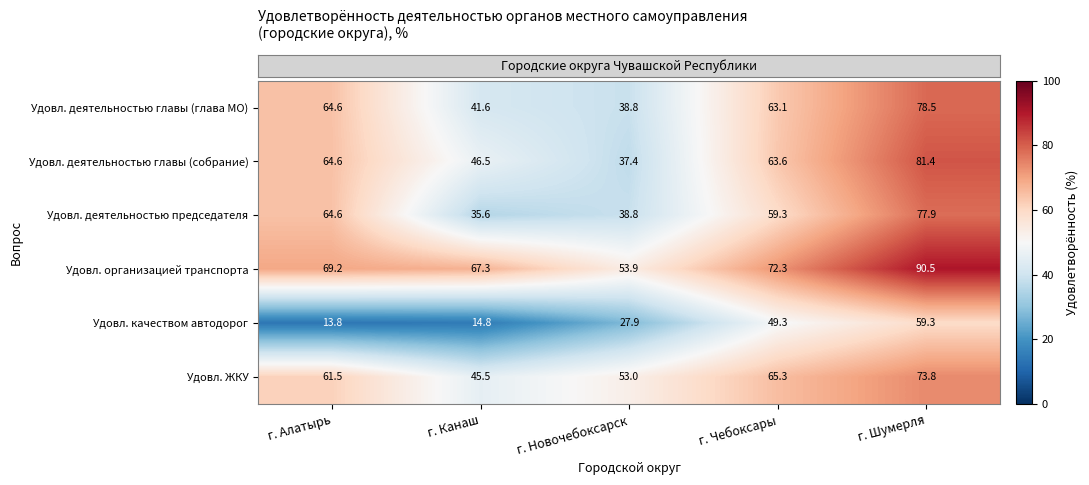

Reading right to left, what are all the values shown in this chart?

Удовл. деятельностью главы (глава МО): г. Шумерля=78.5	г. Чебоксары=63.1	г. Новочебоксарск=38.8	г. Канаш=41.6	г. Алатырь=64.6
Удовл. деятельностью главы (собрание): г. Шумерля=81.4	г. Чебоксары=63.6	г. Новочебоксарск=37.4	г. Канаш=46.5	г. Алатырь=64.6
Удовл. деятельностью председателя: г. Шумерля=77.9	г. Чебоксары=59.3	г. Новочебоксарск=38.8	г. Канаш=35.6	г. Алатырь=64.6
Удовл. организацией транспорта: г. Шумерля=90.5	г. Чебоксары=72.3	г. Новочебоксарск=53.9	г. Канаш=67.3	г. Алатырь=69.2
Удовл. качеством автодорог: г. Шумерля=59.3	г. Чебоксары=49.3	г. Новочебоксарск=27.9	г. Канаш=14.8	г. Алатырь=13.8
Удовл. ЖКУ: г. Шумерля=73.8	г. Чебоксары=65.3	г. Новочебоксарск=53.0	г. Канаш=45.5	г. Алатырь=61.5